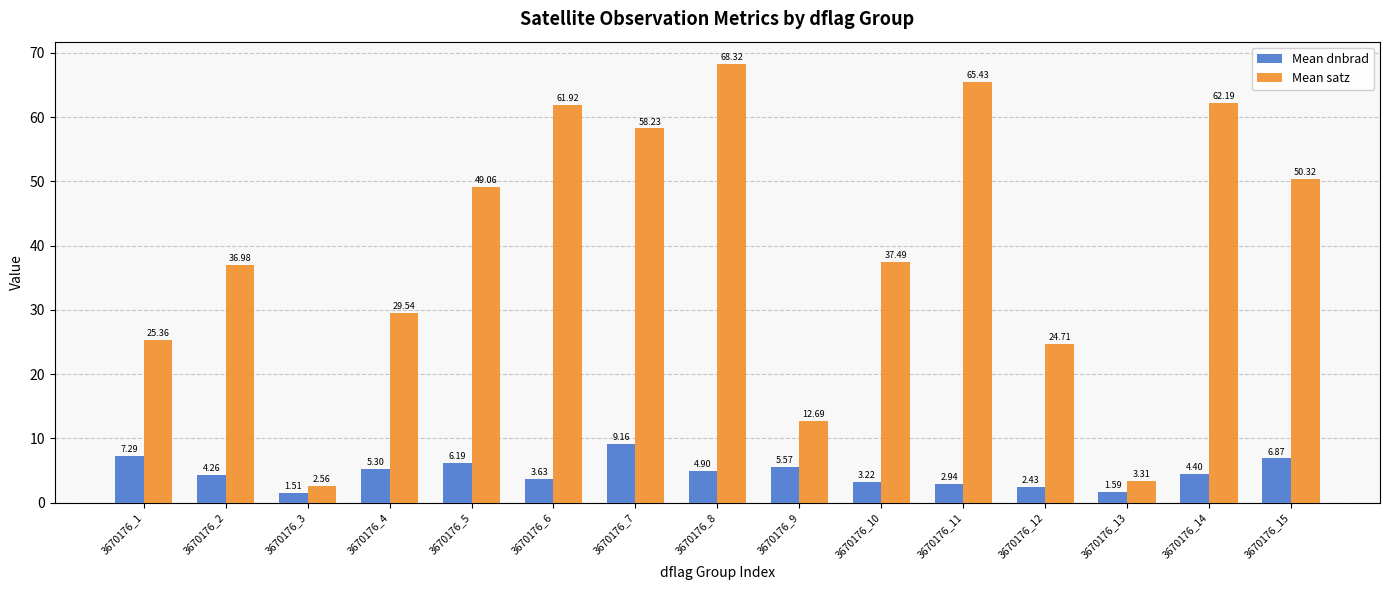

Between 3670176_1 and 3670176_7, which series saw the biggest shift?

Mean satz